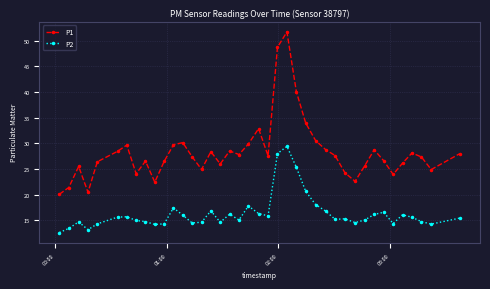

True or false: P1 and P2 cross at least once.

False